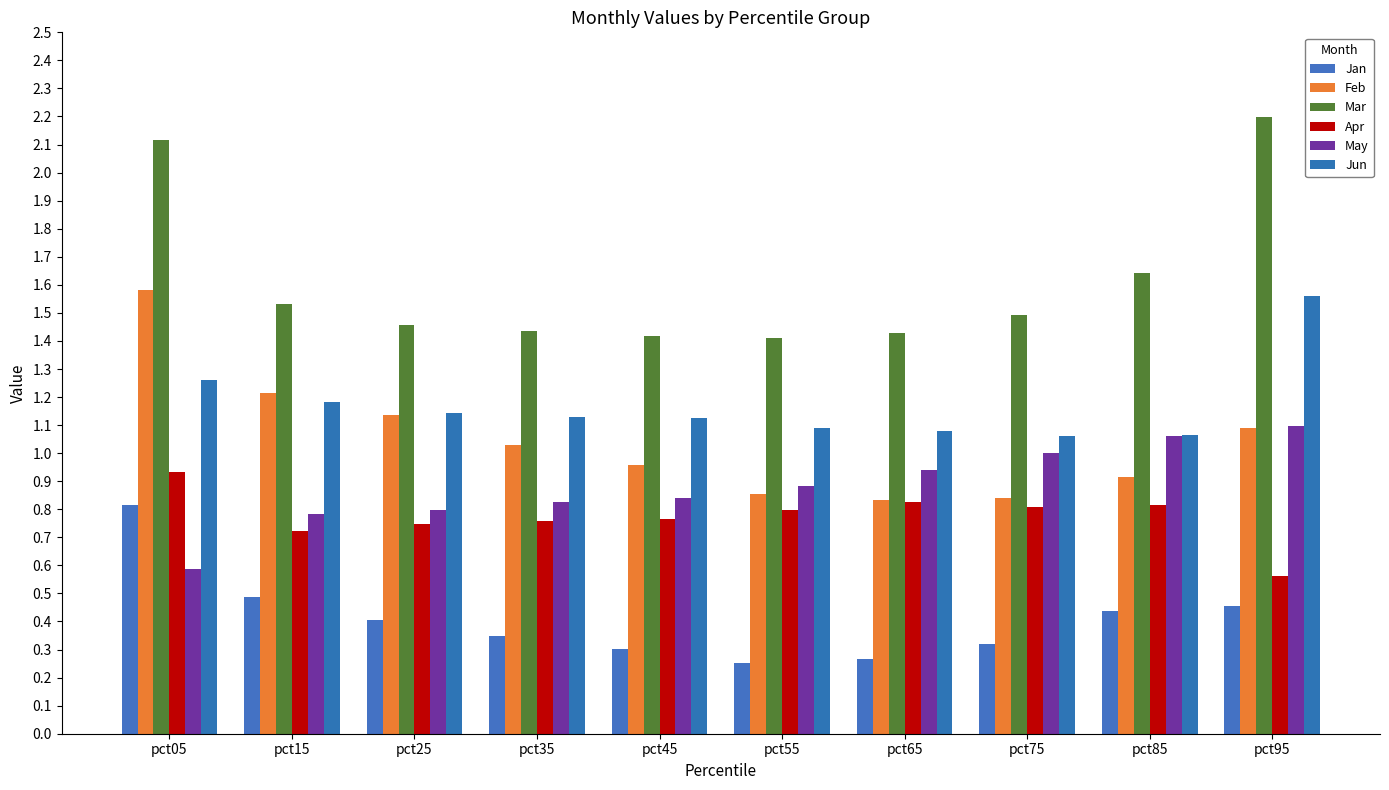

Which category has the highest value in the Jan series?

pct05